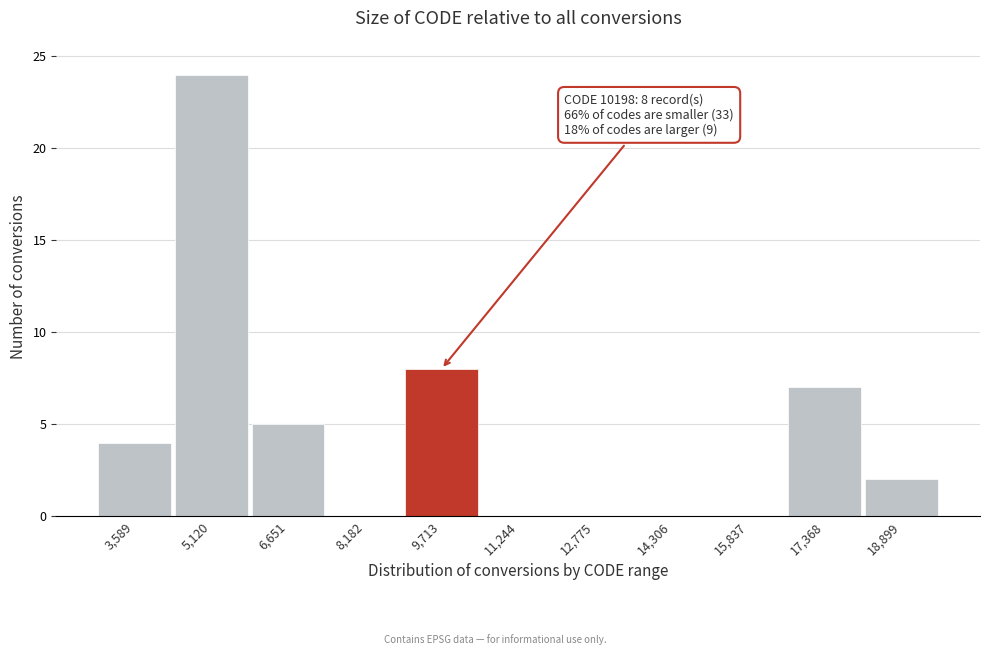

Reading left to right, what are all the values shown in this chart?

3,589=4	5,120=24	6,651=5	8,182=0	9,713=8	11,244=0	12,775=0	14,306=0	15,837=0	17,368=7	18,899=2